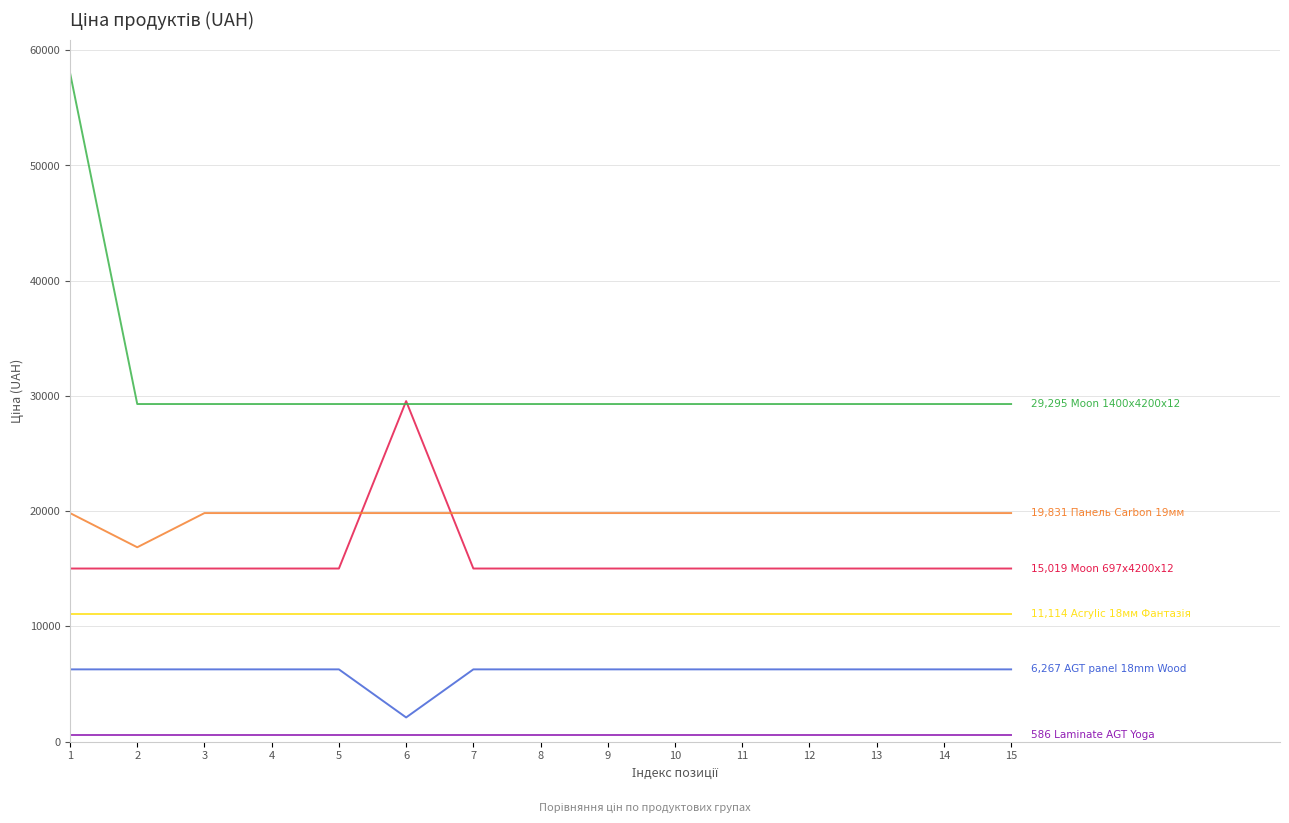

What is the greatest value displayed?

58037.0